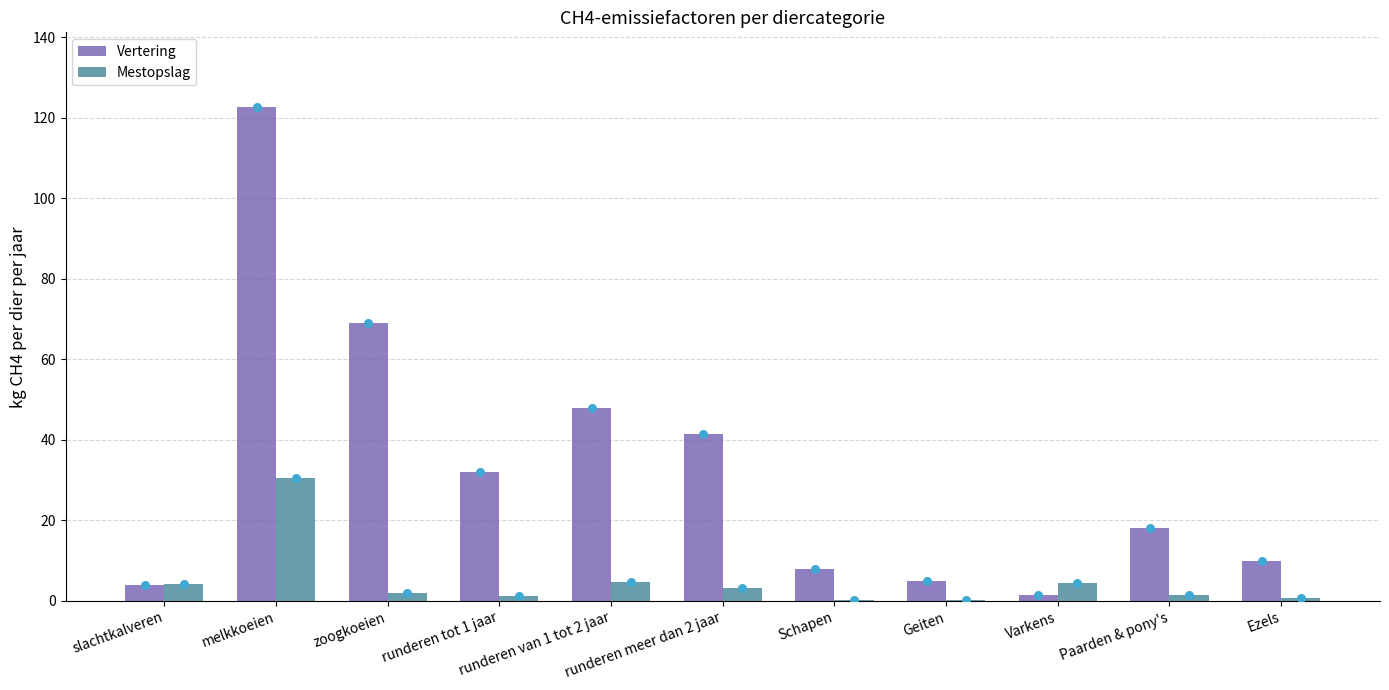

Is the value of Mestopslag at Geiten greater than the value of Vertering at Varkens?

No